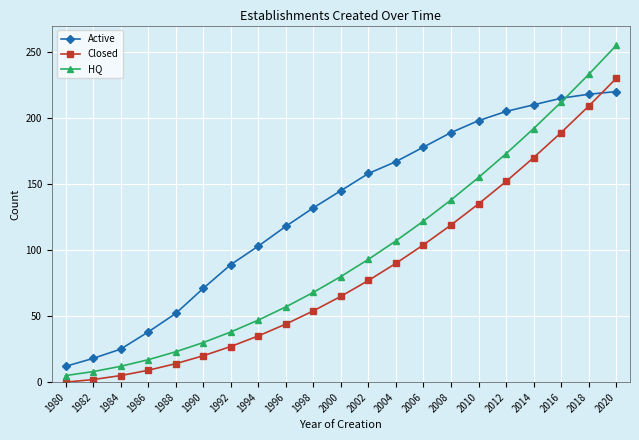

True or false: Closed has a value of 54 at 1998.

True